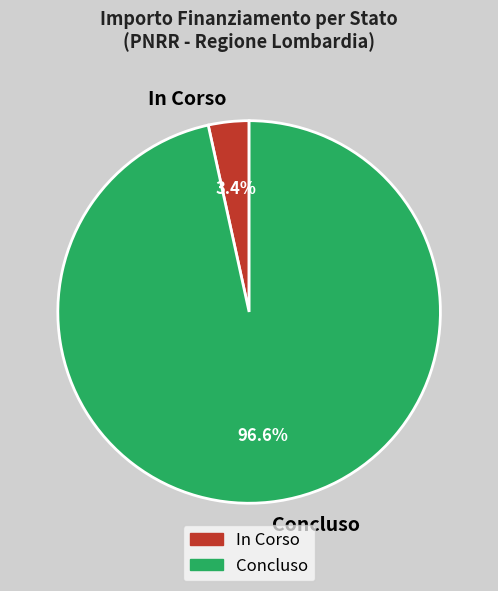

To the nearest percent, what is the difference between the largest and smallest slice percentages?

93%